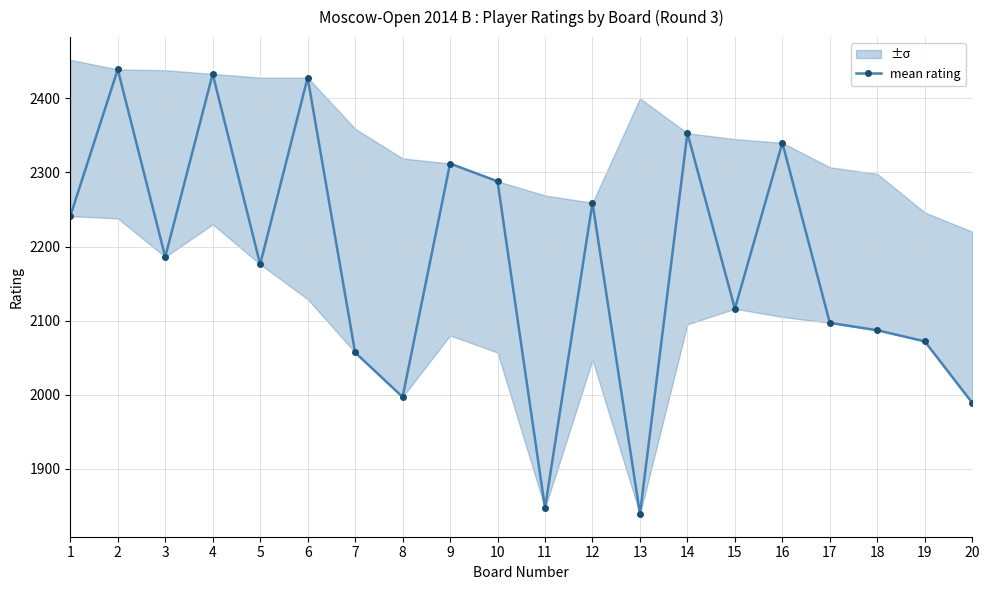

The chart shows a value of 487 at 5. True or false?

False